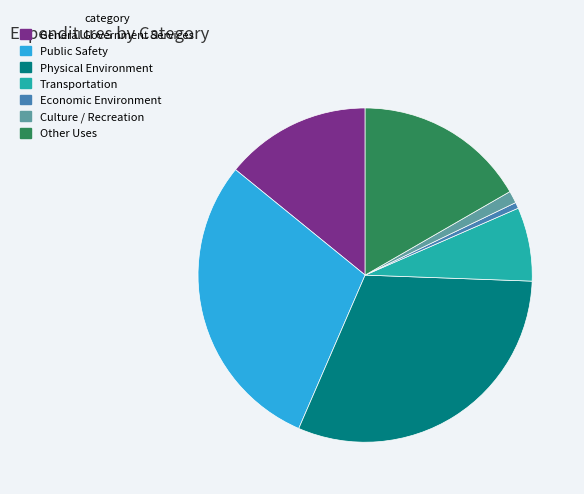

How many segments does this pie chart have?

7